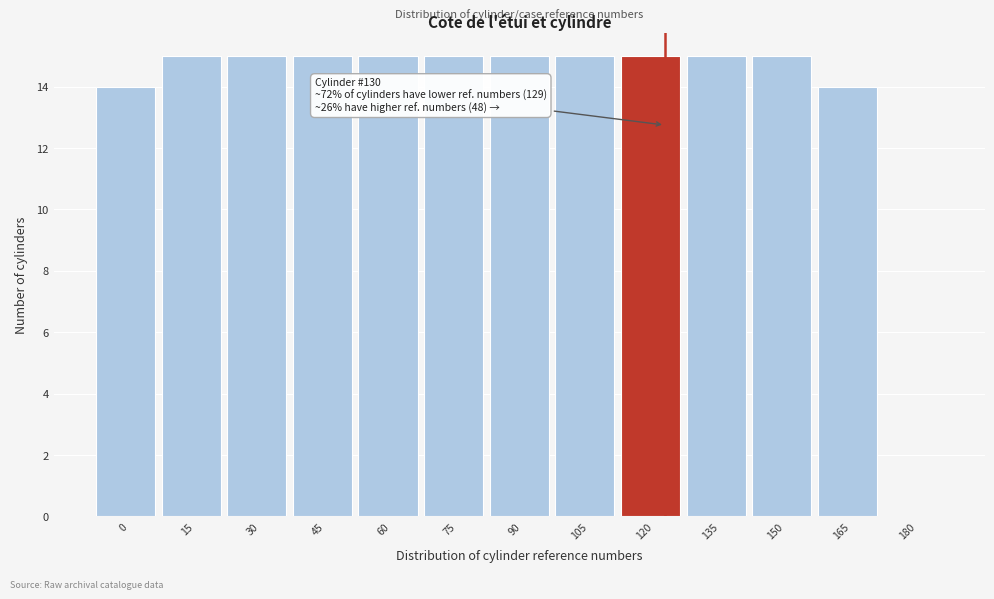

Reading right to left, what are all the values shown in this chart?

180=0	165=14	150=15	135=15	120=15	105=15	90=15	75=15	60=15	45=15	30=15	15=15	0=14